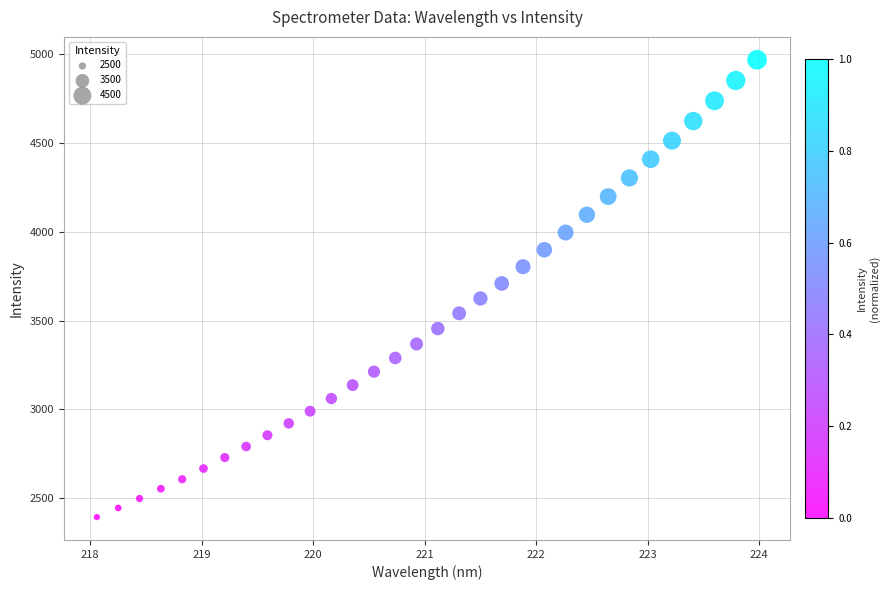

What is the range of X values (max minus min)?

5.9